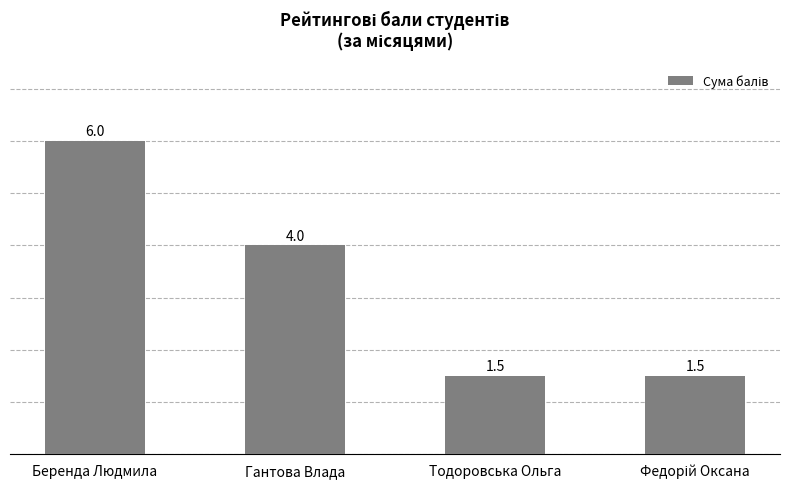

What is the maximum value shown in the chart?

6.0